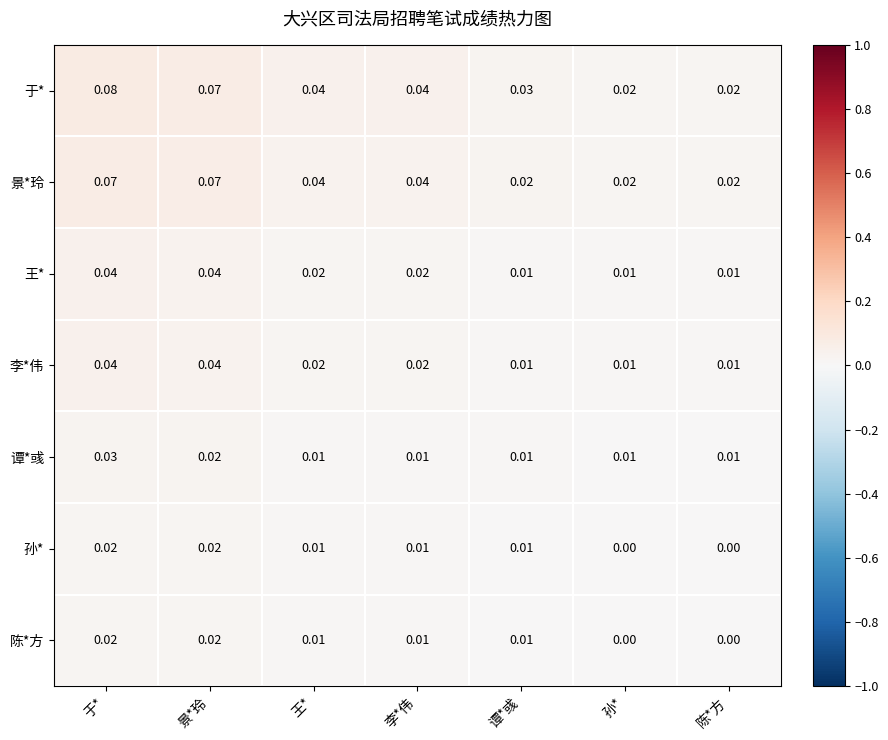

Is the value of 景*玲 at 谭*彧 greater than the value of 陈*方 at 王*?

Yes